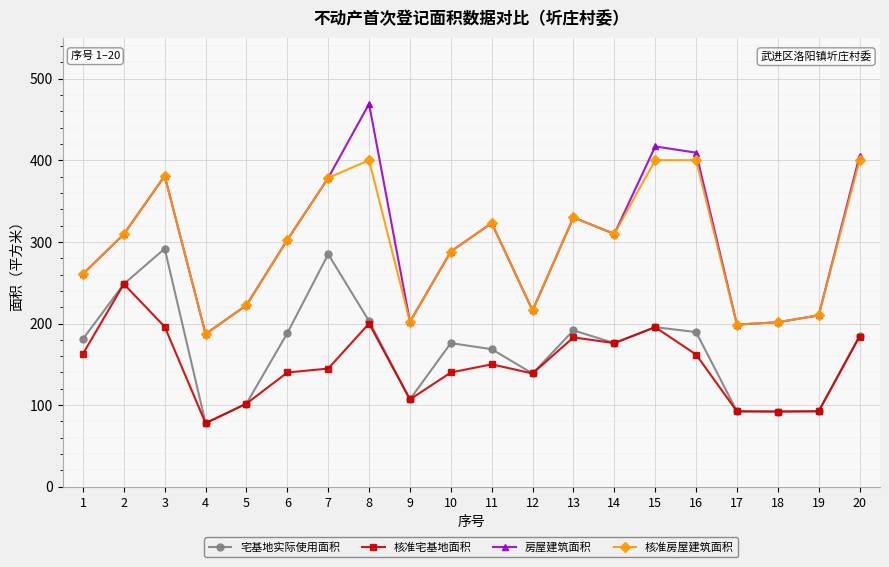

What is the maximum value shown in the chart?

469.0